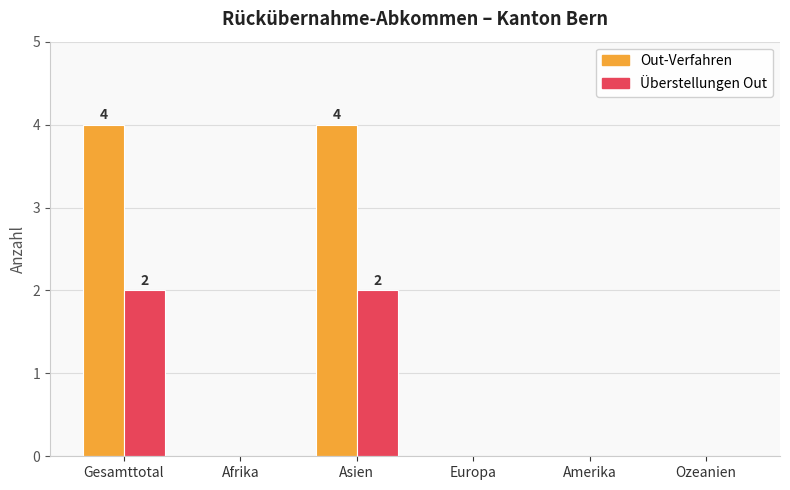

How many data points does each series have?

6